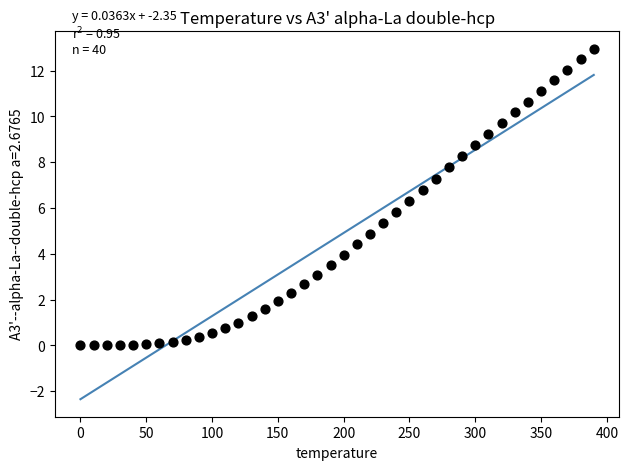

What is the range of Y values (max minus min)?

13.0